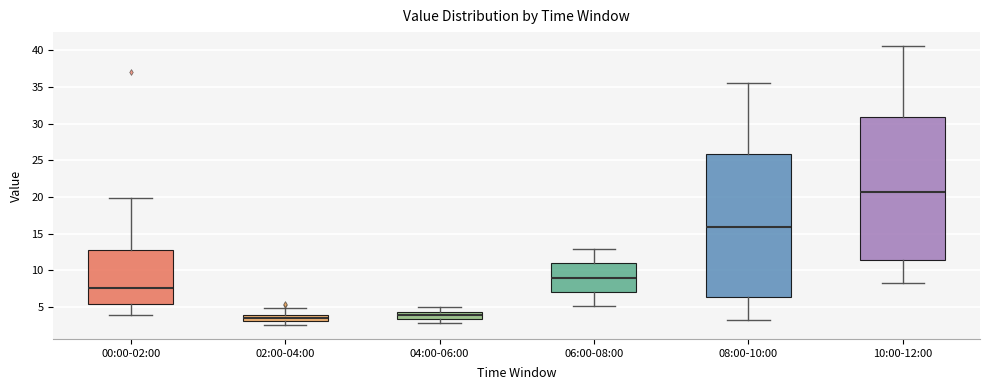

Where does the lower whisker of the box for 08:00-10:00 end on the y-axis? The values are not printed on the chart, so give them approximately, as read against the axis.

3.0